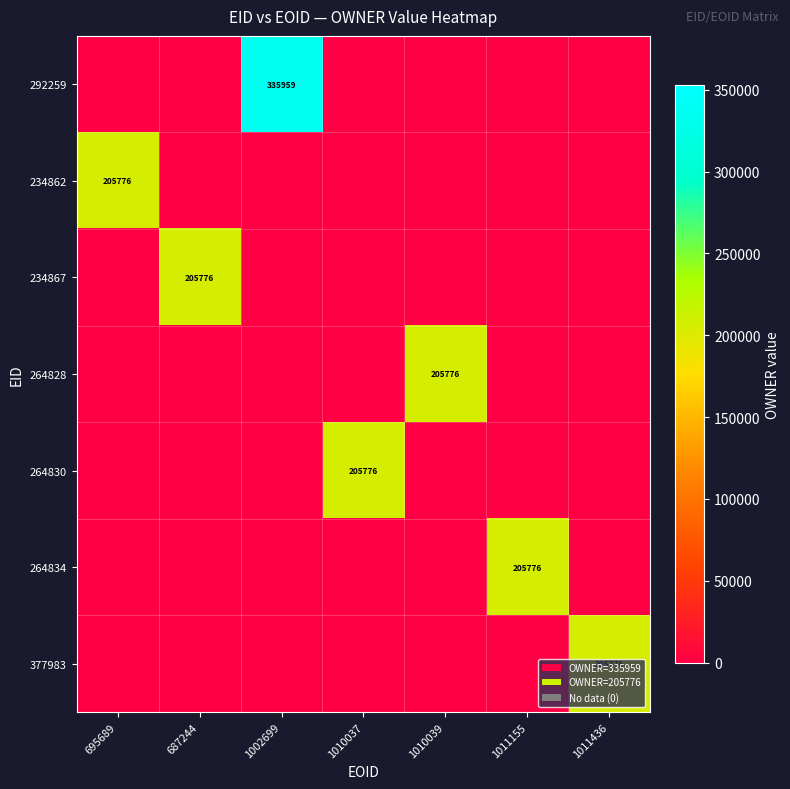

Between 687244 and 1002699, which is larger?

1002699